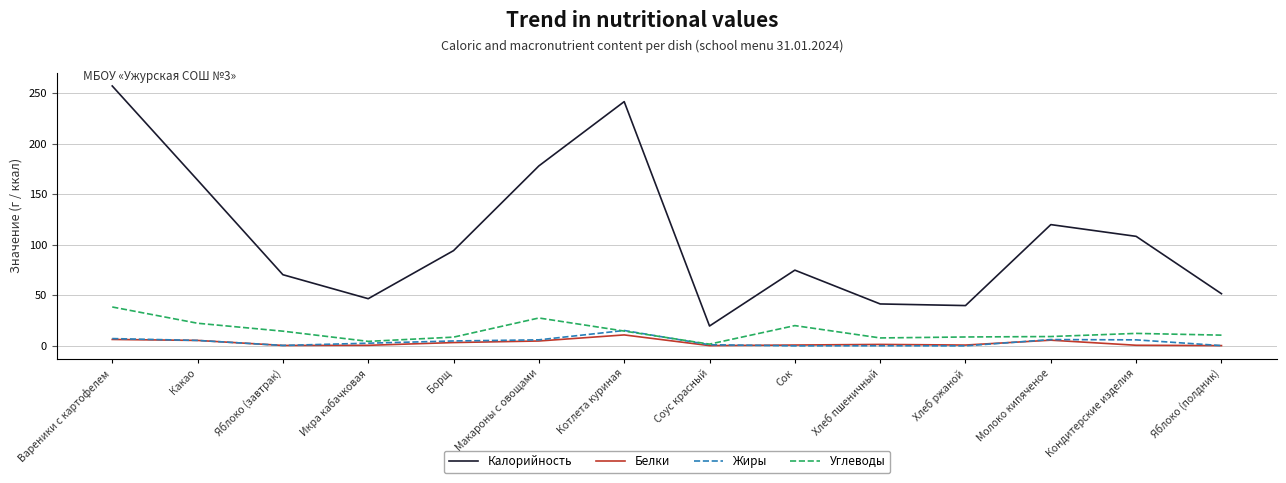

At which label does Калорийность reach its minimum?

Соус красный